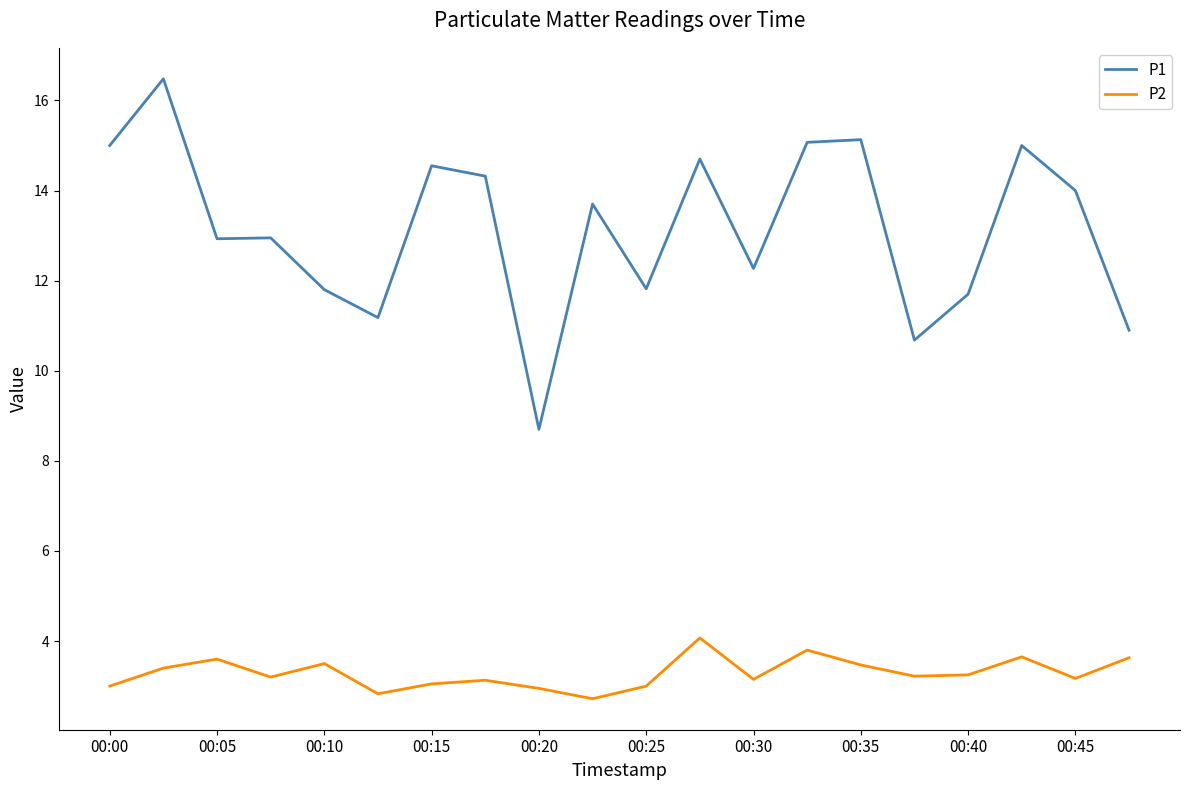

What is the maximum value for P1?

16.5